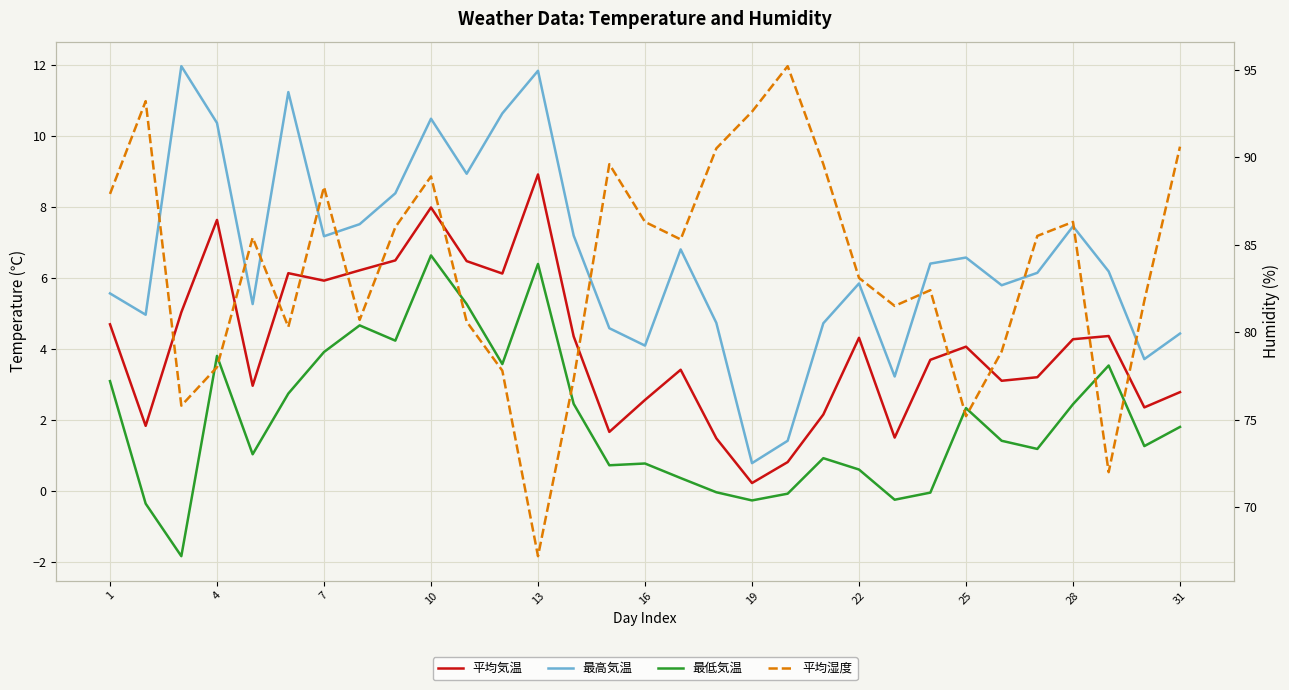

What is the average value of the 平均湿度 series?

83.7